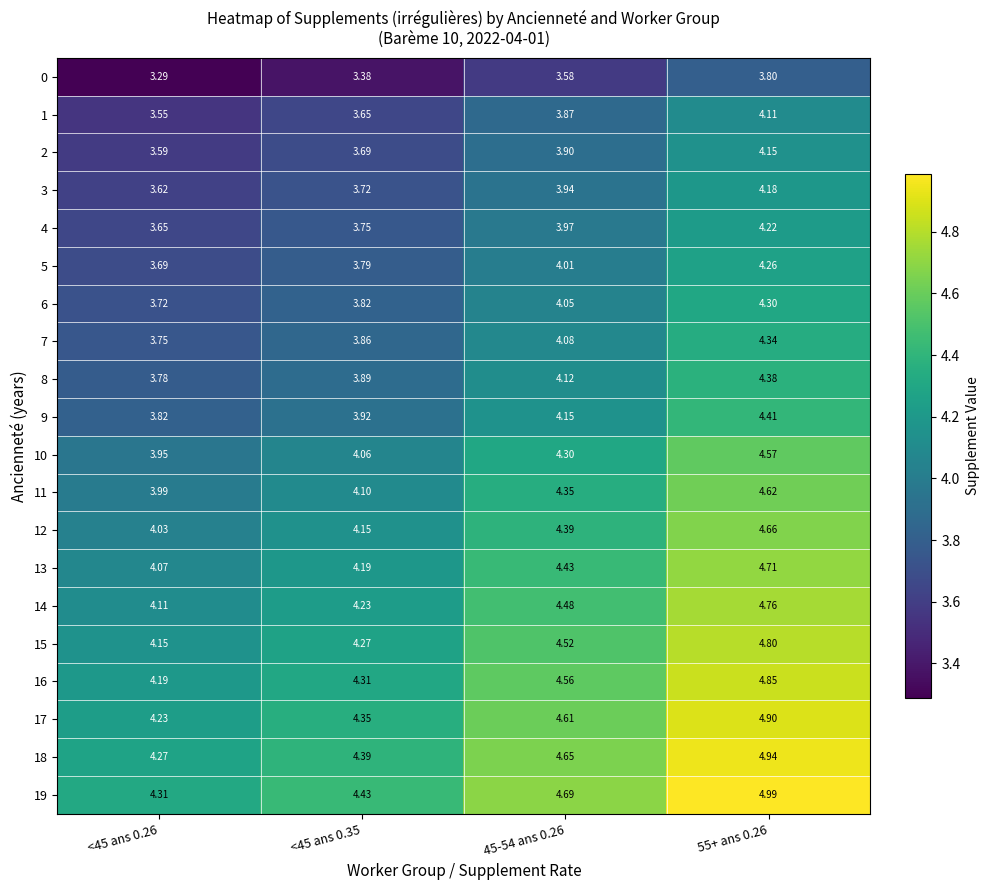

How many distinct data groups are displayed?

20